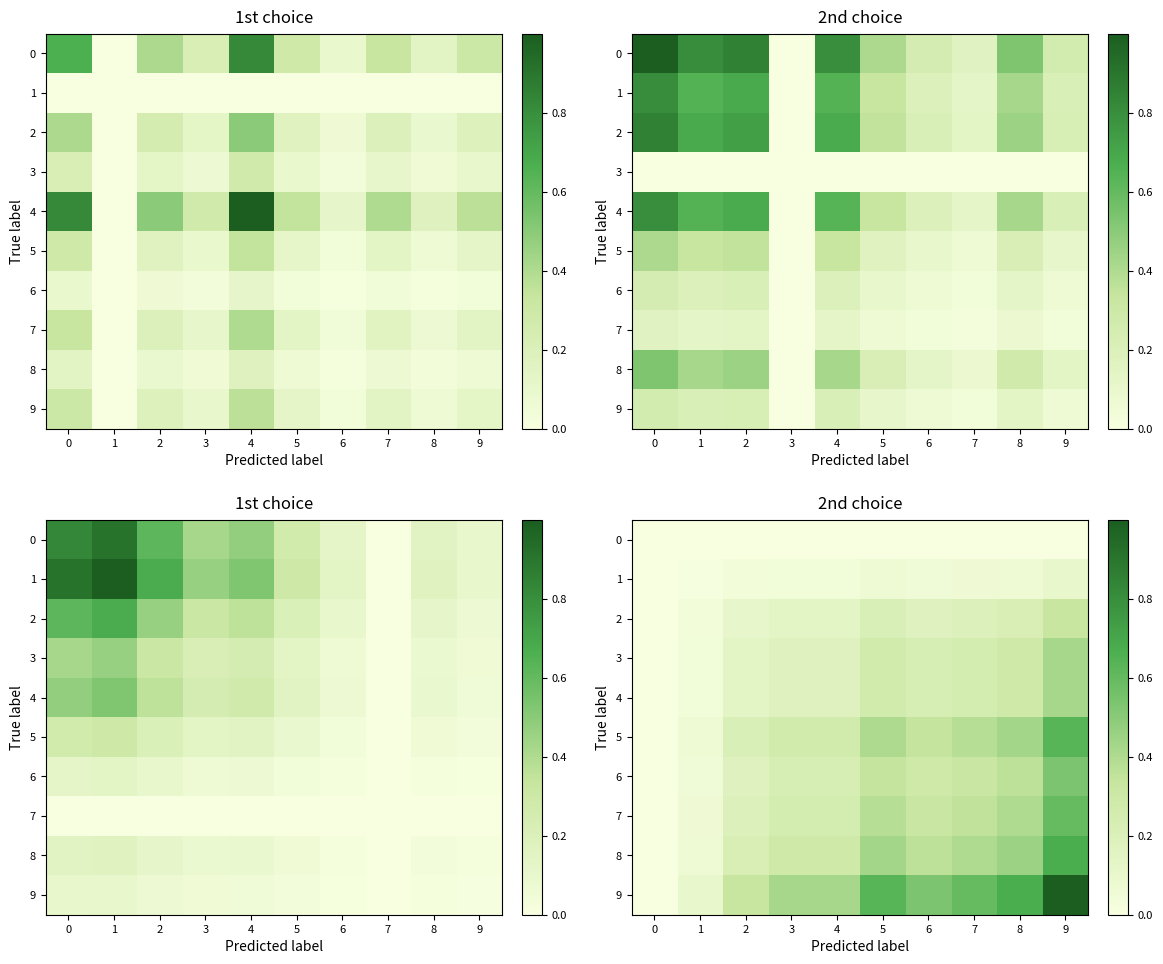

Rank the series at 6 from highest to lowest value.

9, 8, 5, 7, 6, 3, 4, 2, 1, 0